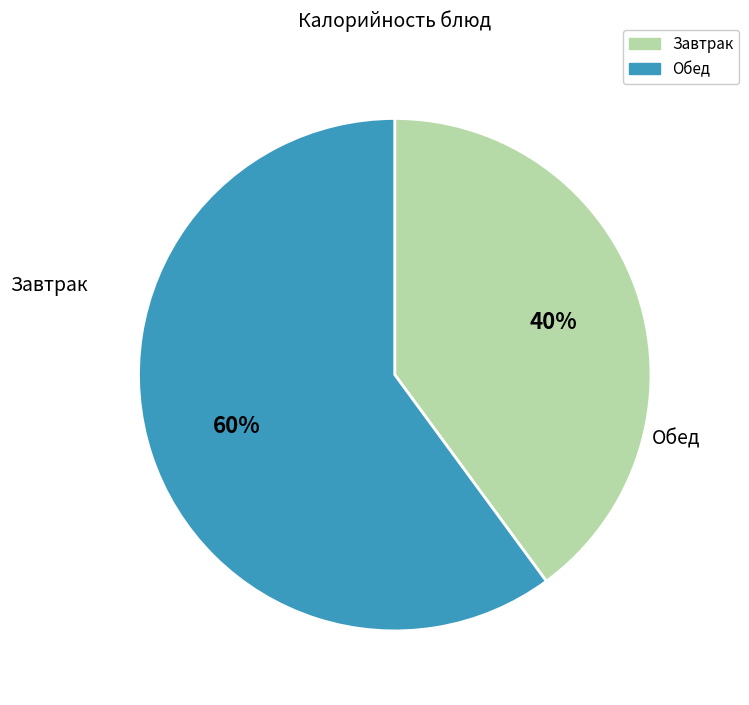

To the nearest percent, what is the difference between the largest and smallest slice percentages?

20%